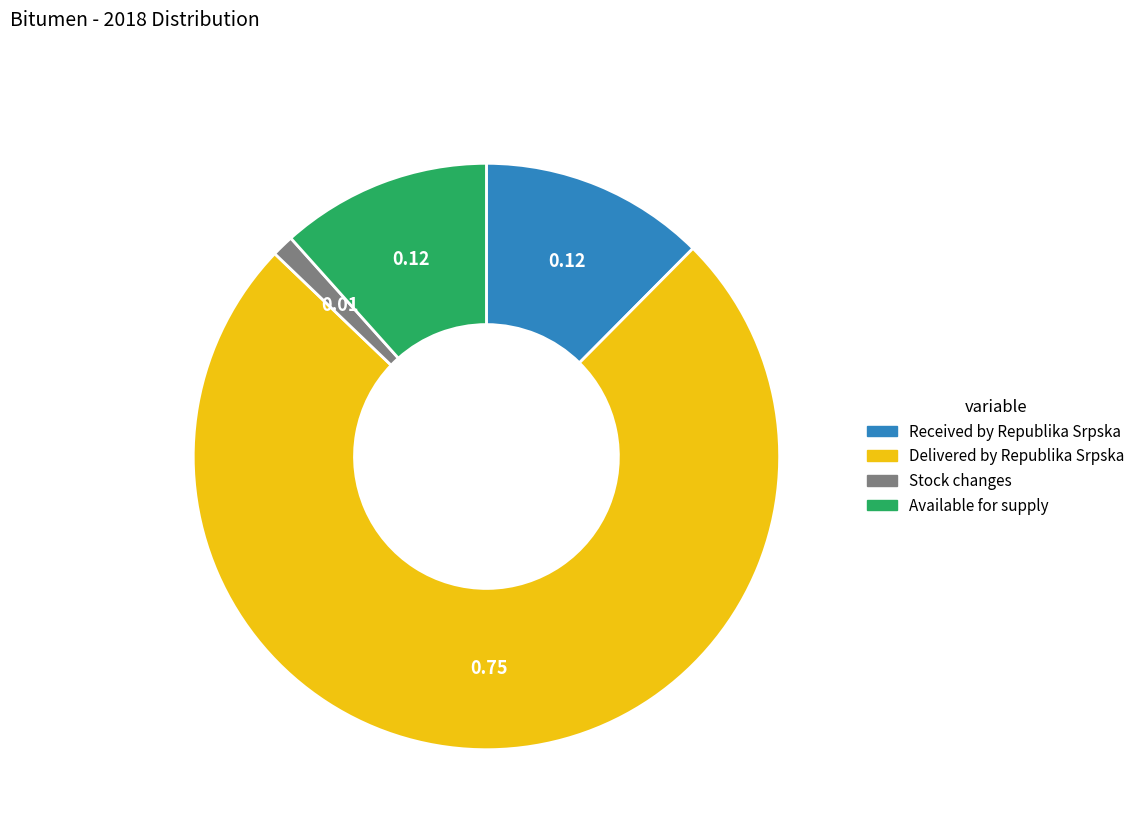

Is there a majority slice in this chart?

Yes